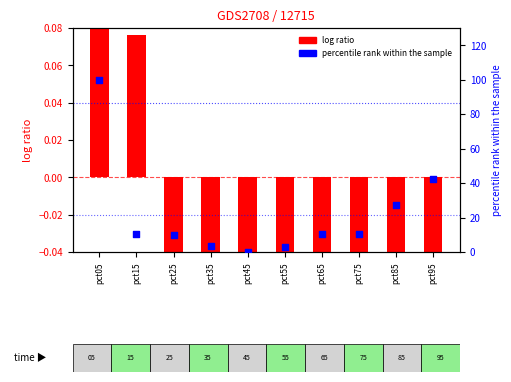

Is the value of log ratio at pct55 greater than the value of percentile rank within the sample at pct75?

No